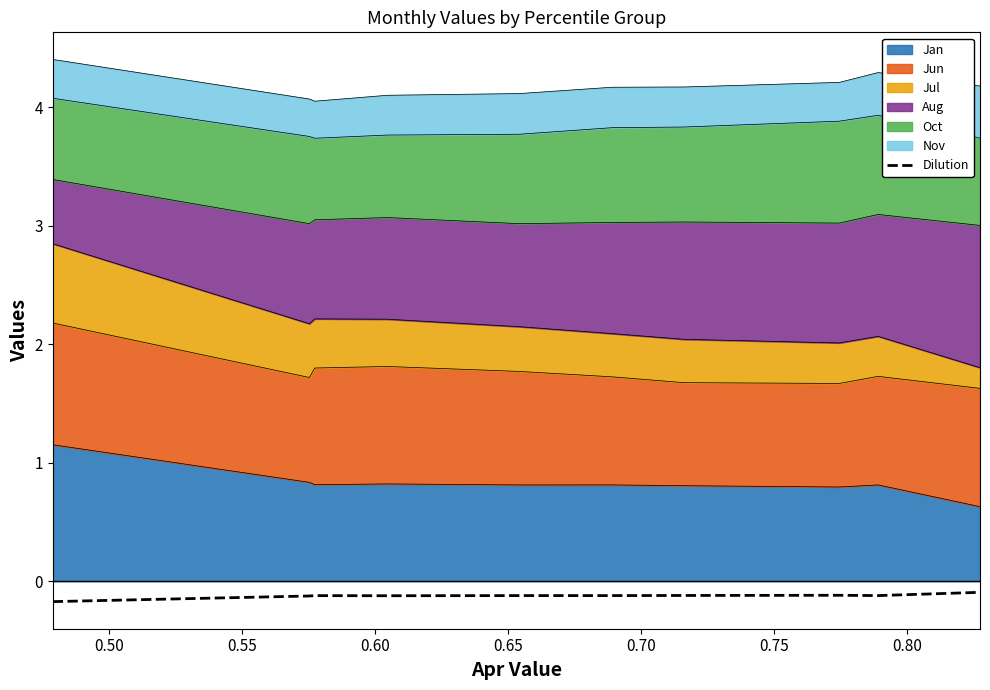

What is the smallest value displayed?

-0.2